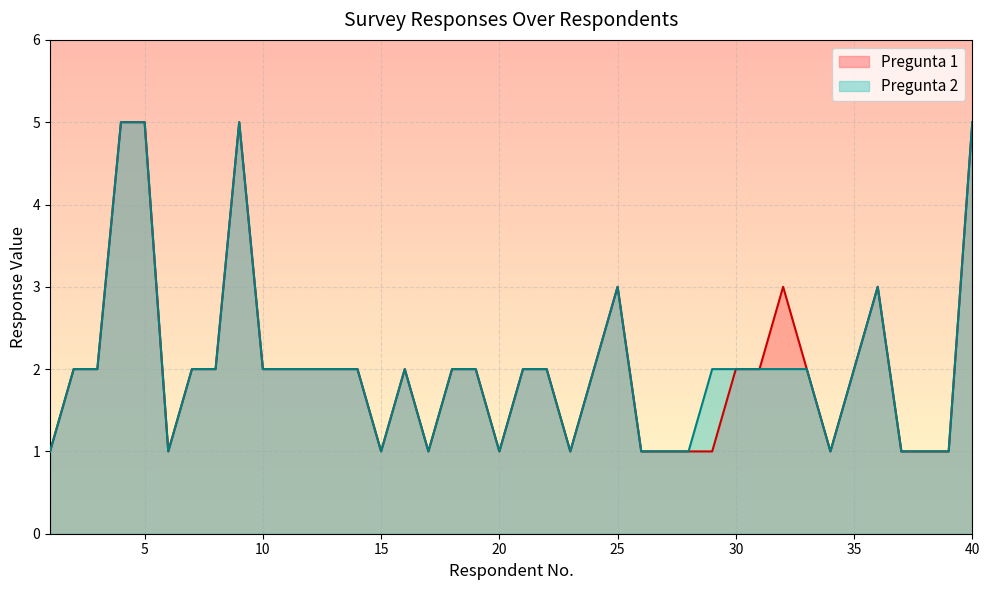

Which series has the widest spread of values?

Pregunta 1